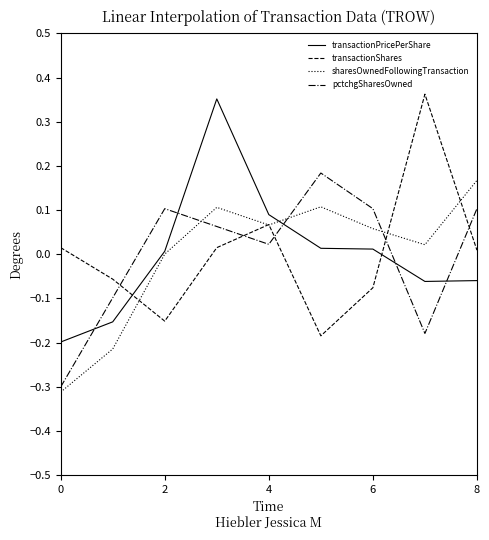

True or false: pctchgSharesOwned and transactionShares intersect in this chart.

True